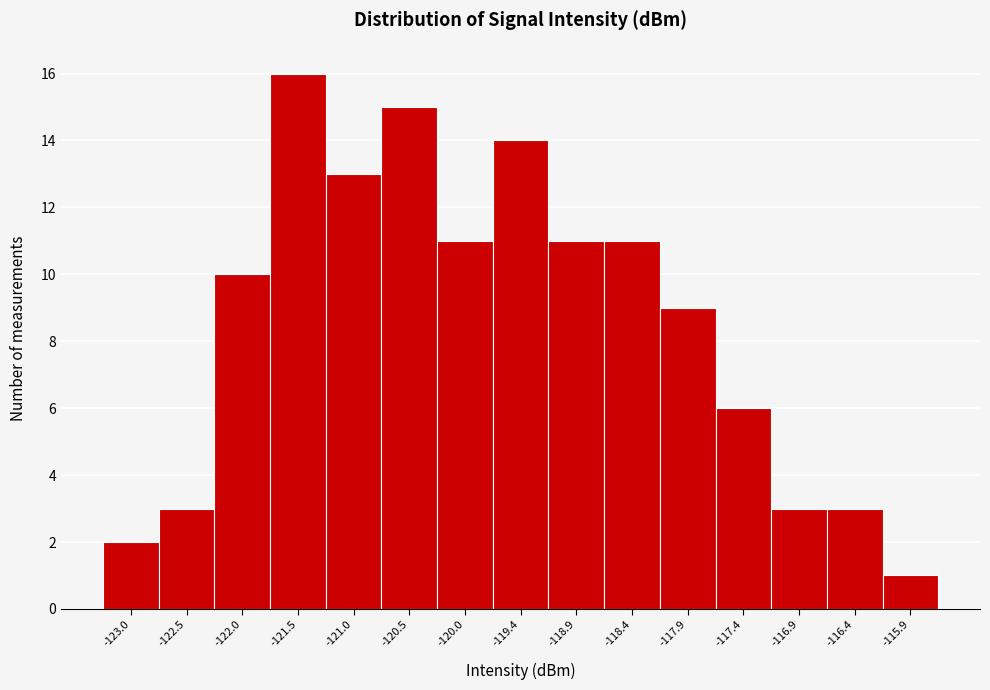

How tall is the bar that spans -117.2 to -116.7 on the x-axis? Neither the bar edges nor the heights are printed on the chart, so give them approximately, as read against the axes.

3